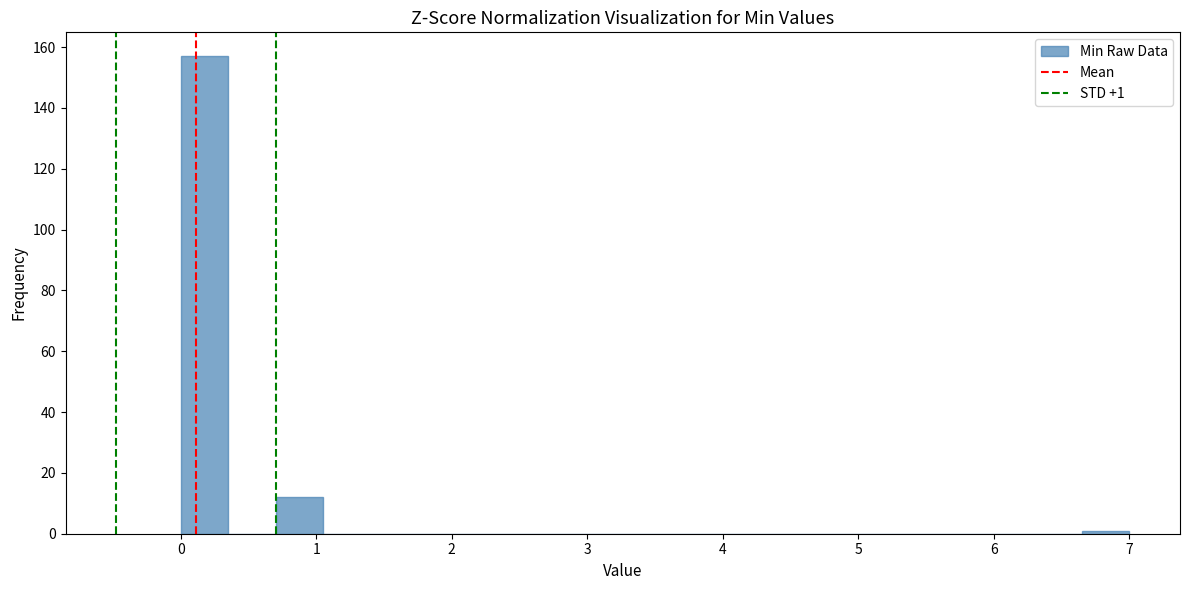

Around what value on the x-axis is the tallest bar? Give the approximate position of its centre, as read against the axis.

0.2